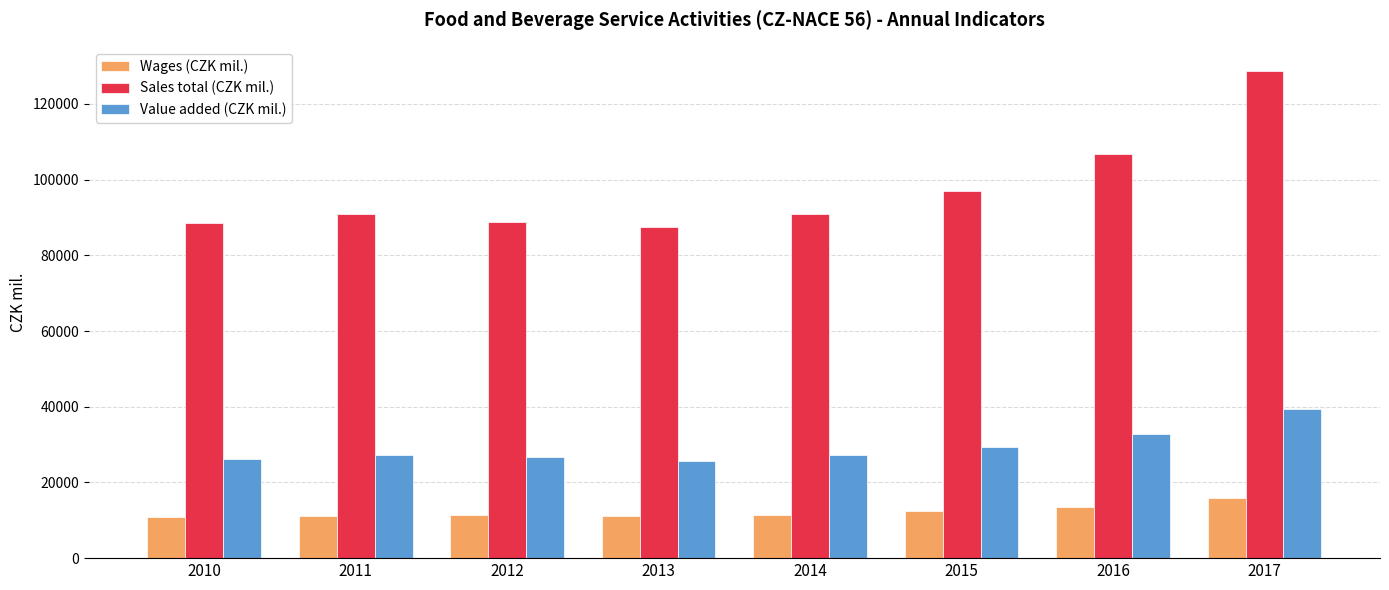

What is the spread (max minus min) of values at 2015?

84490.3